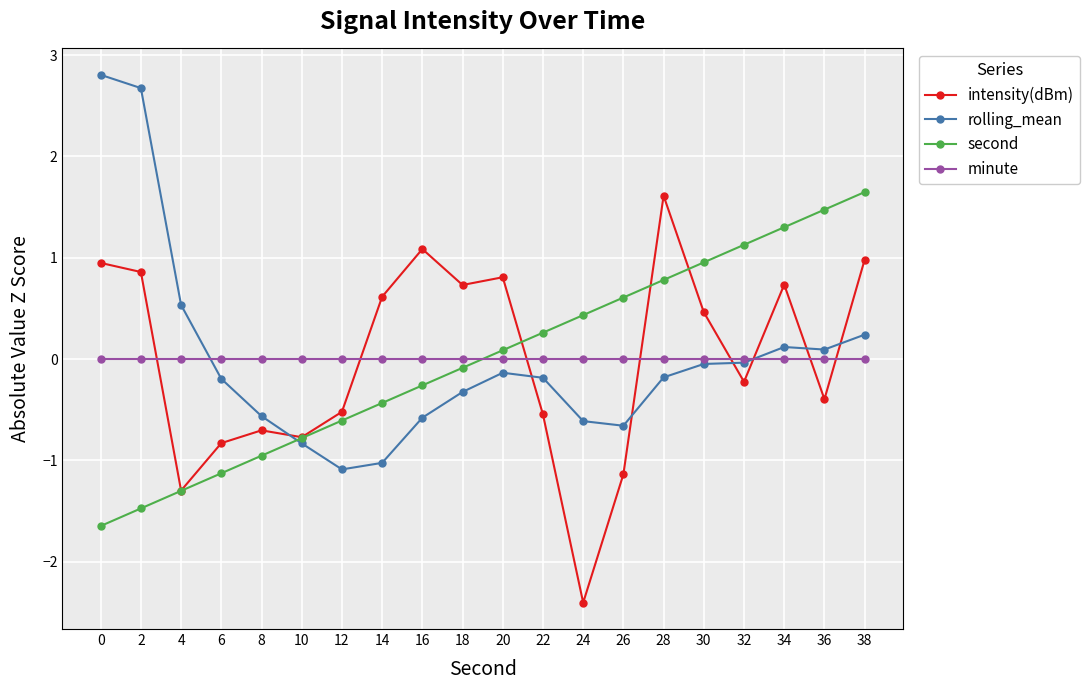

What is the difference between the second values at 8 and 14?

0.5